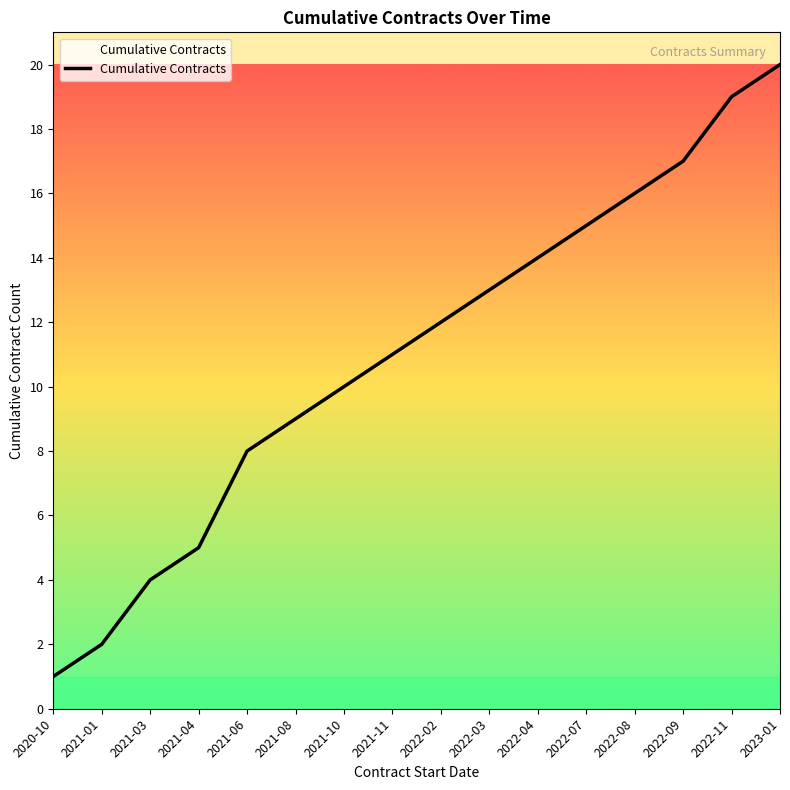

Rank the categories by value from lowest to highest.

2020-10, 2021-01, 2021-03, 2021-04, 2021-06, 2021-08, 2021-10, 2021-11, 2022-02, 2022-03, 2022-04, 2022-07, 2022-08, 2022-09, 2022-11, 2023-01